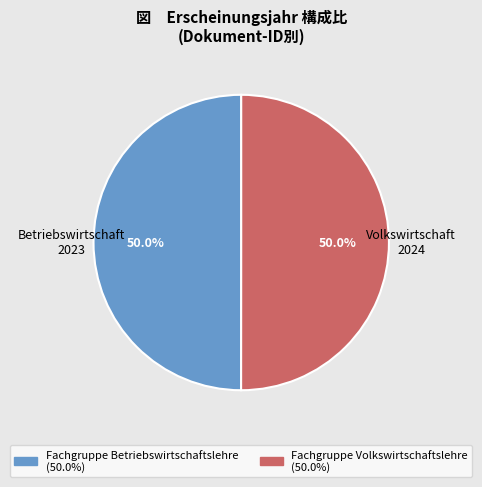

Is the sum of Fachgruppe Betriebswirtschaftslehre and Fachgruppe Volkswirtschaftslehre greater than half?

Yes